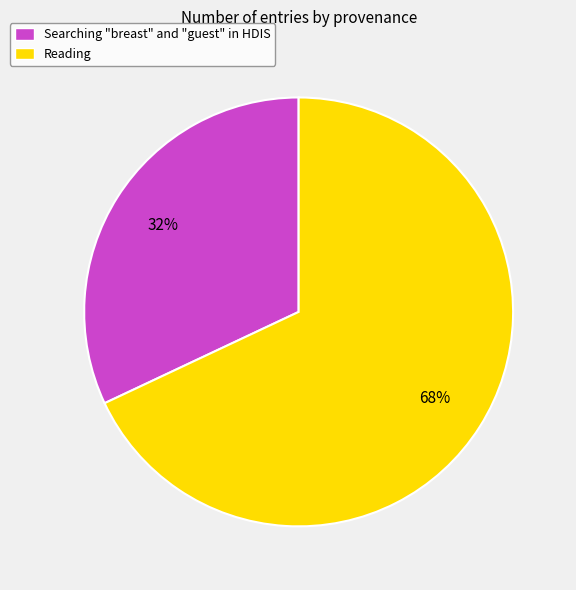

To the nearest percent, what is the combined percentage of Reading and Searching "breast" and "guest" in HDIS?

100%